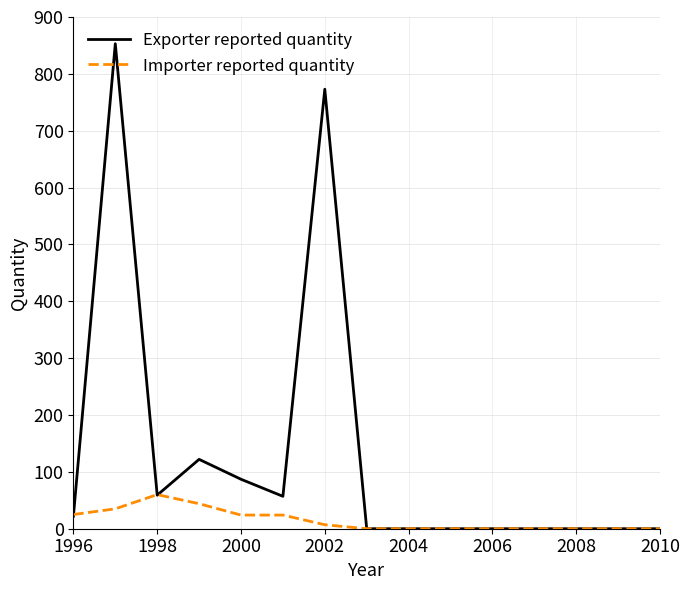

Does the chart have visible grid lines?

Yes